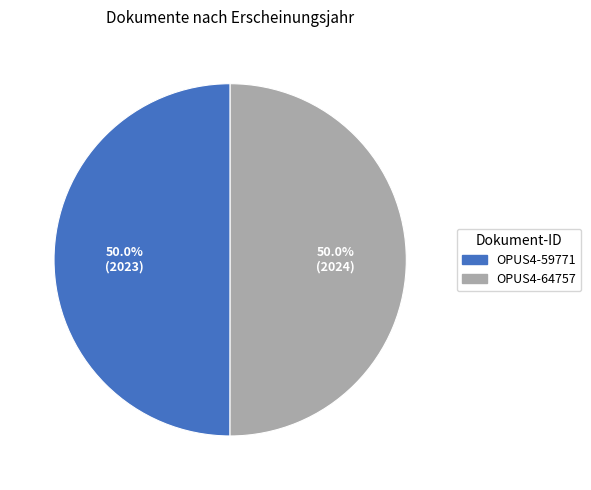

What is the ratio of the value at OPUS4-59771 to the value at OPUS4-64757?

1.0